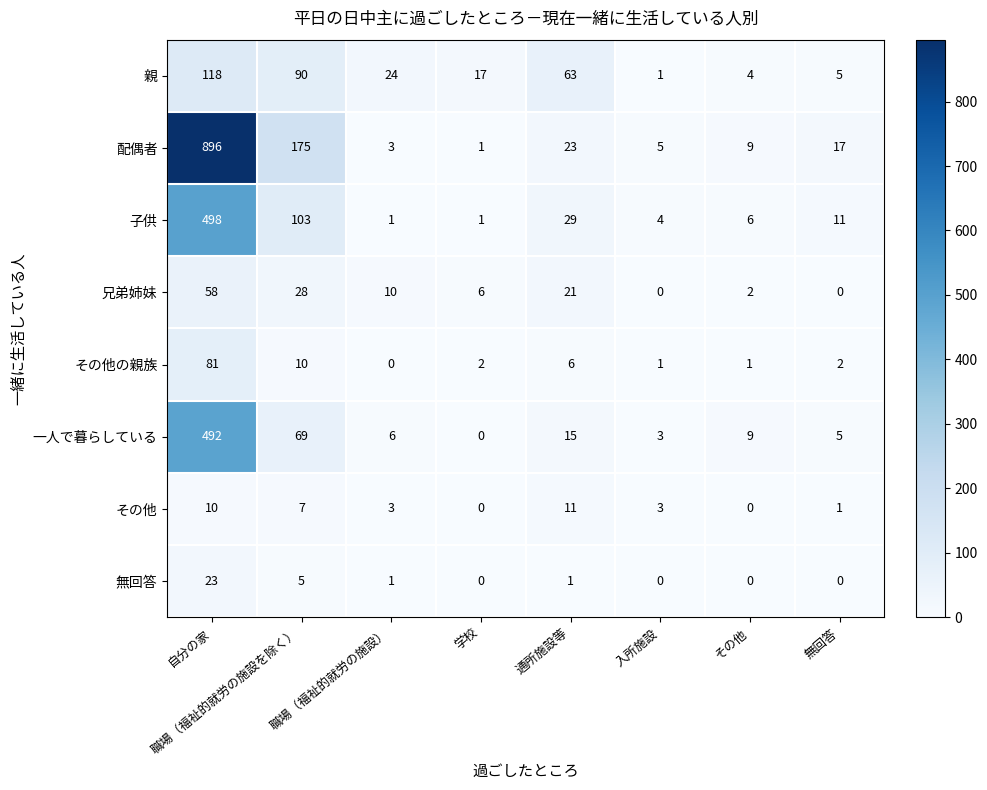

The value of その他の親族 at 学校 is 3. True or false?

False